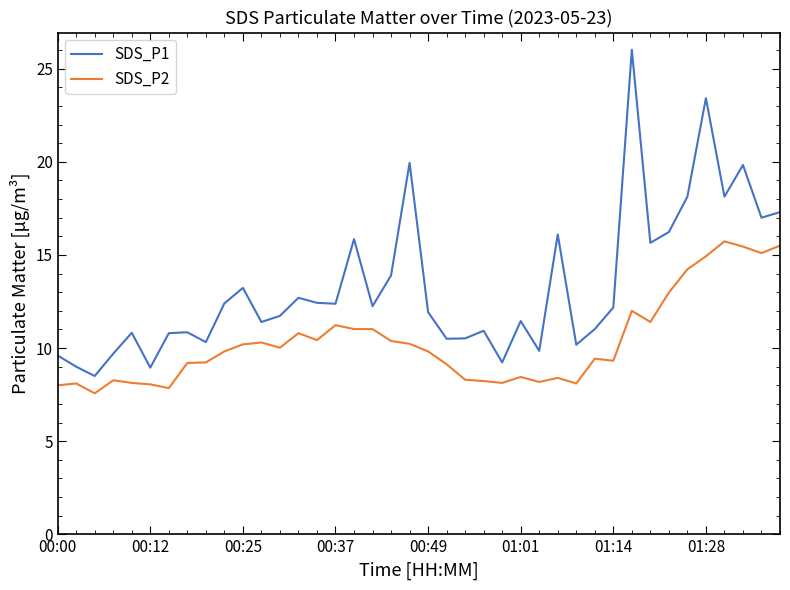

Which series has the largest total across all categories?

SDS_P1